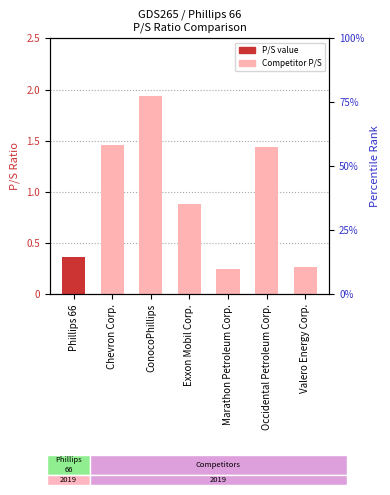

Reading right to left, transcribe all the data shown in this chart.

0.3	1.4	0.2	0.9	1.9	1.5	0.4